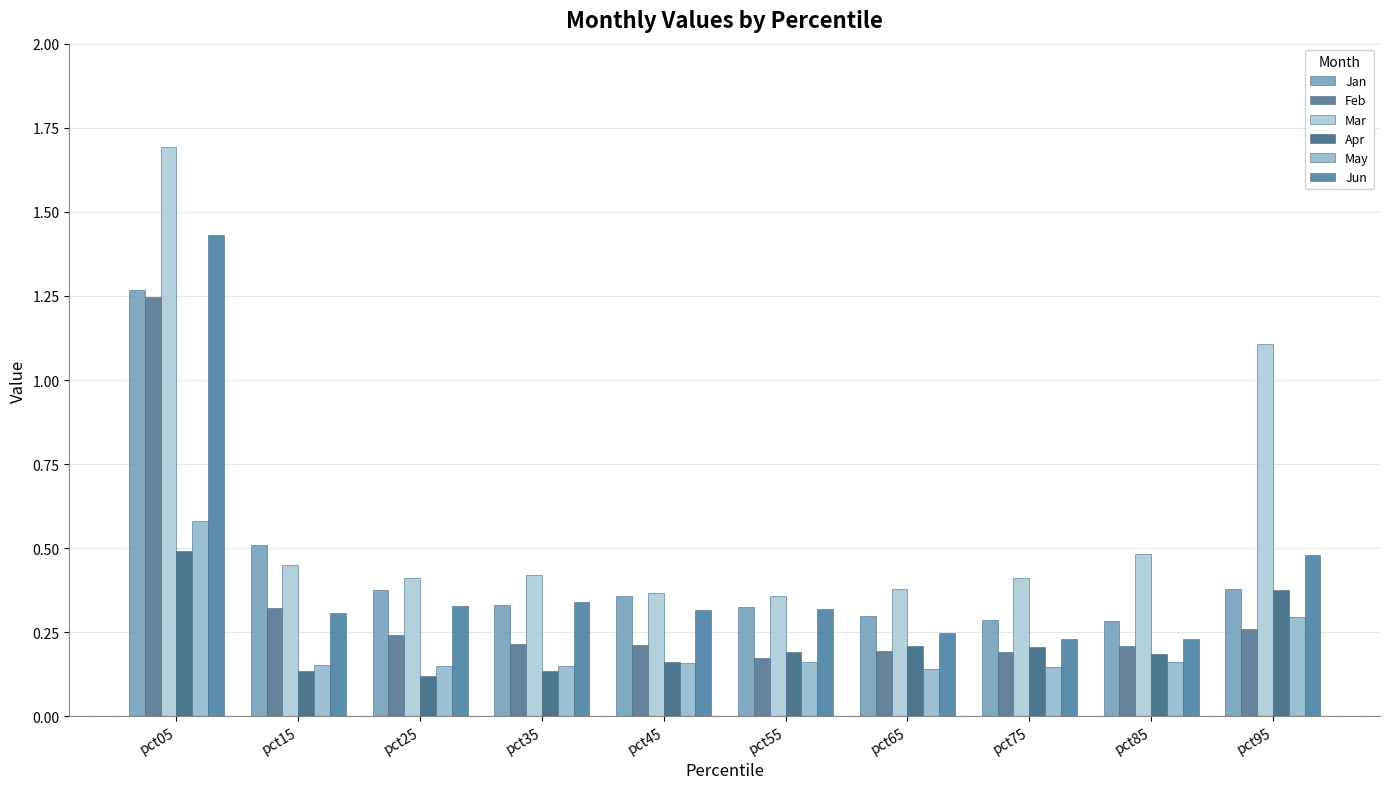

Rank the categories by Jun value from highest to lowest.

pct05, pct95, pct35, pct25, pct55, pct45, pct15, pct65, pct75, pct85